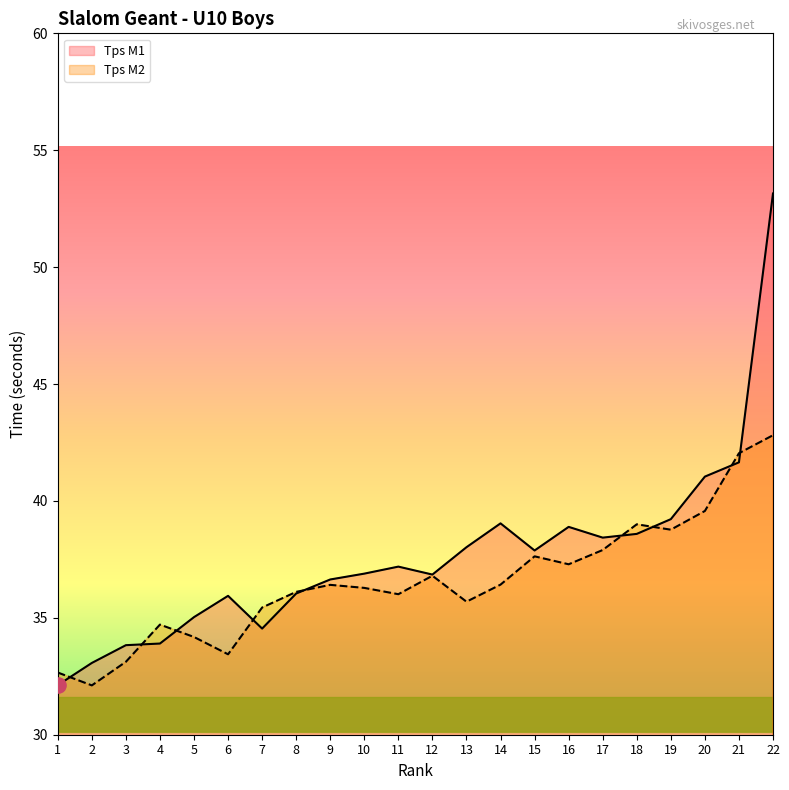

Which series has the widest spread of Y values?

Tps M1